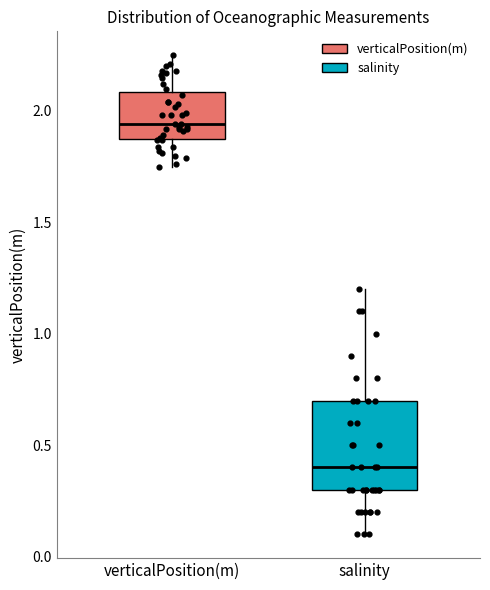

Which box's median line is the lowest?

salinity